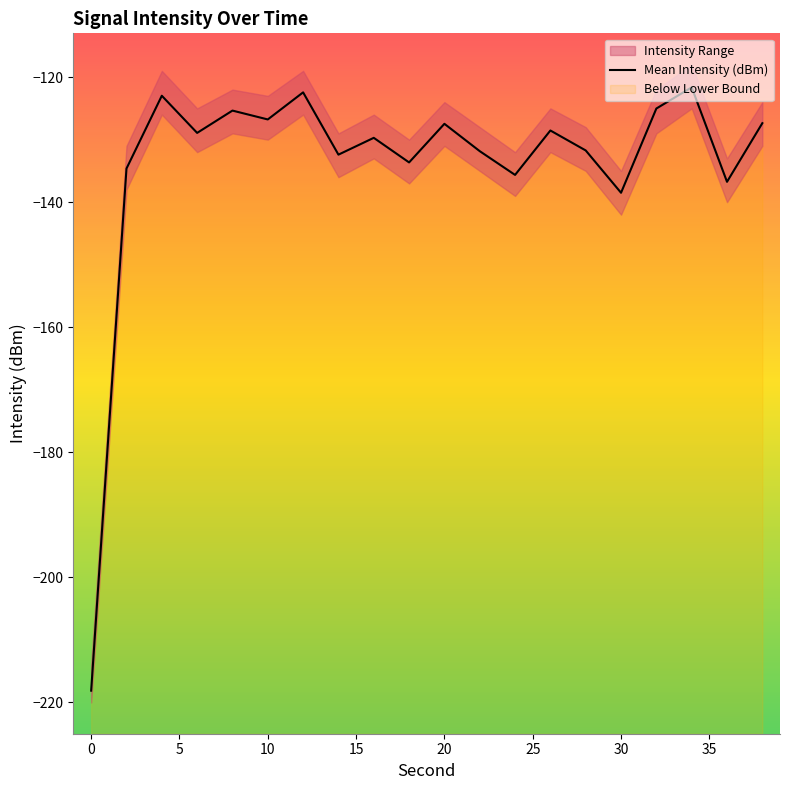

The value of Mean Intensity (dBm) at 0 is -218.1. True or false?

True